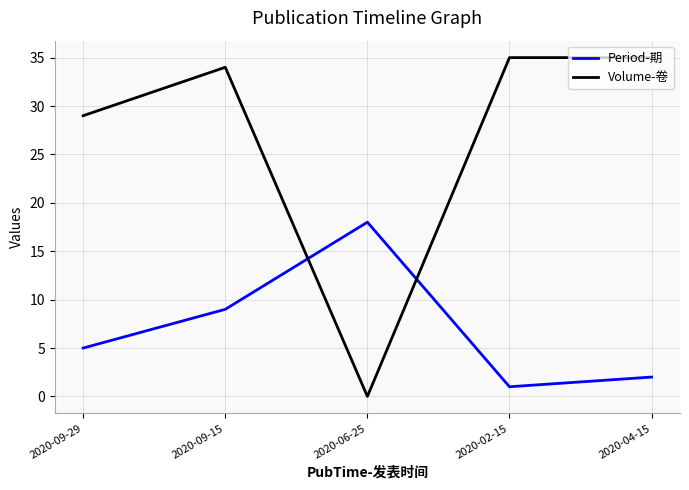

Which series has the widest spread of values?

Volume-卷